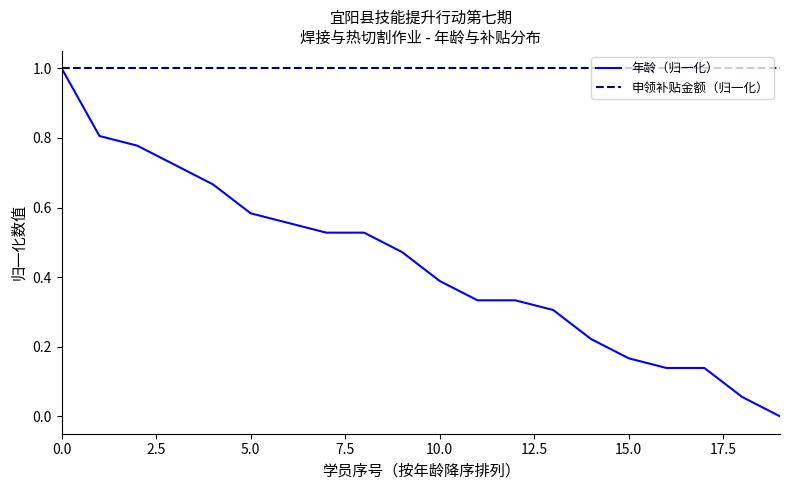

What is the maximum value for 年龄（归一化）?

1.0